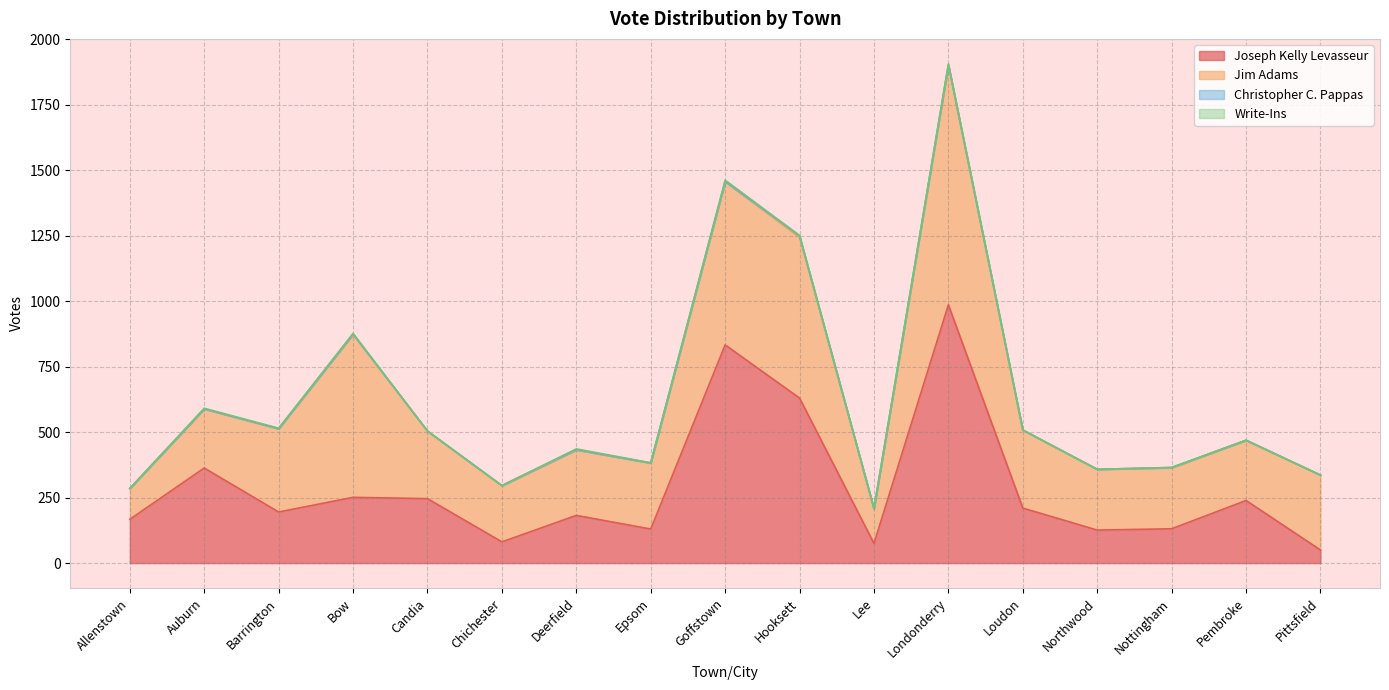

What position from the right is Epsom?

10